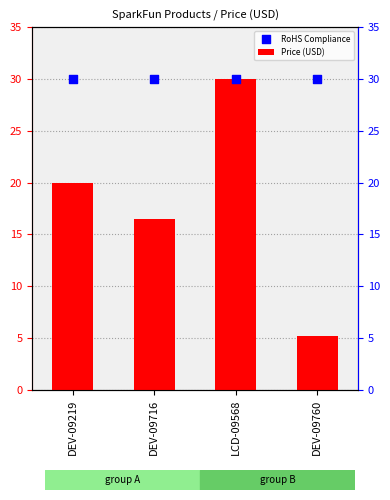

Is the value of RoHS Compliance at DEV-09716 greater than the value of Price (USD) at DEV-09760?

Yes